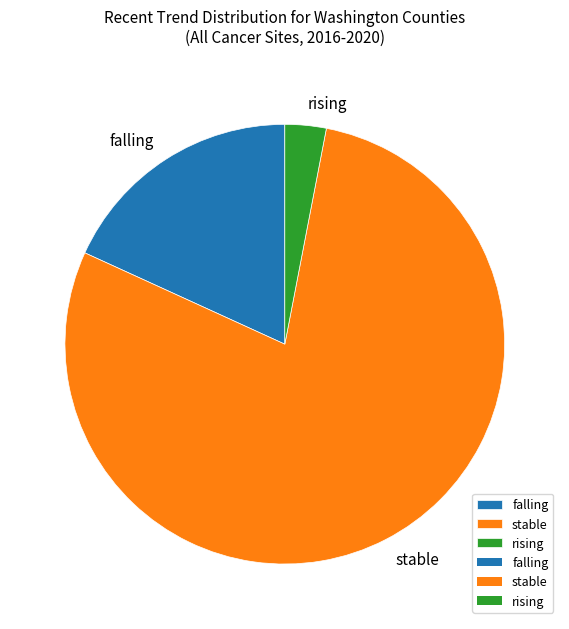

Count the number of slices in the pie.

3